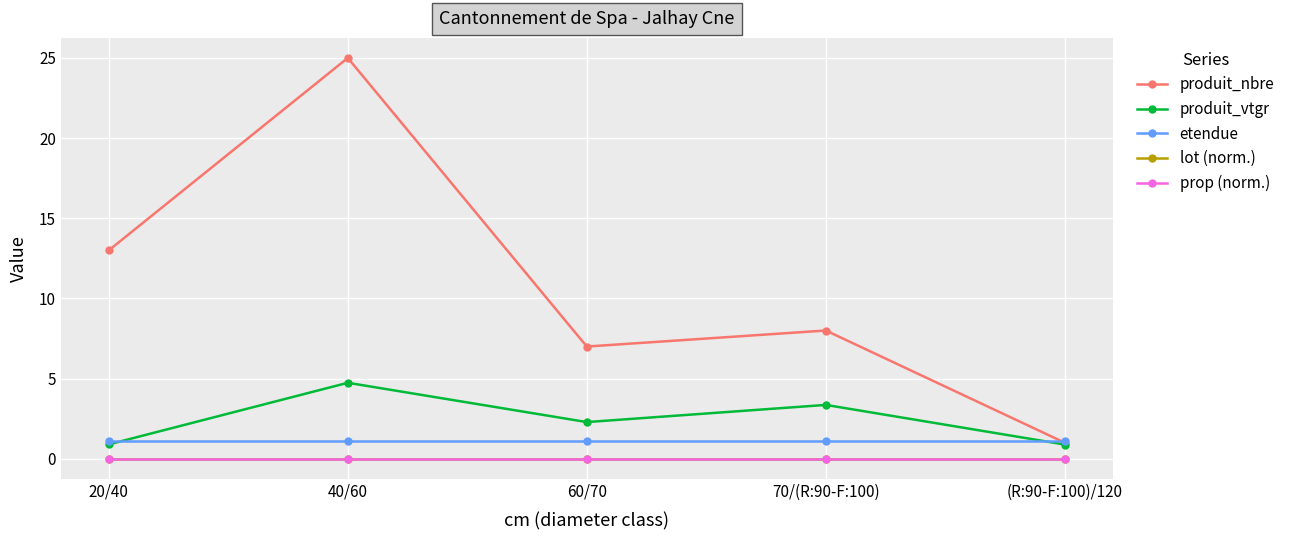

What is the difference between the produit_nbre values at 60/70 and 70/(R:90-F:100)?

1.0